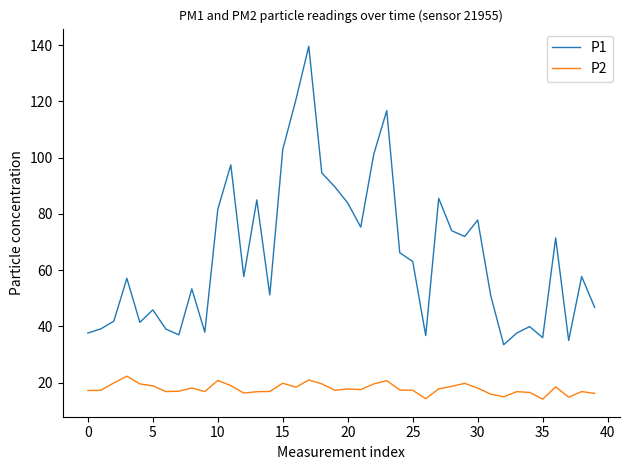

How many interior local valleys does the P1 series have?

11